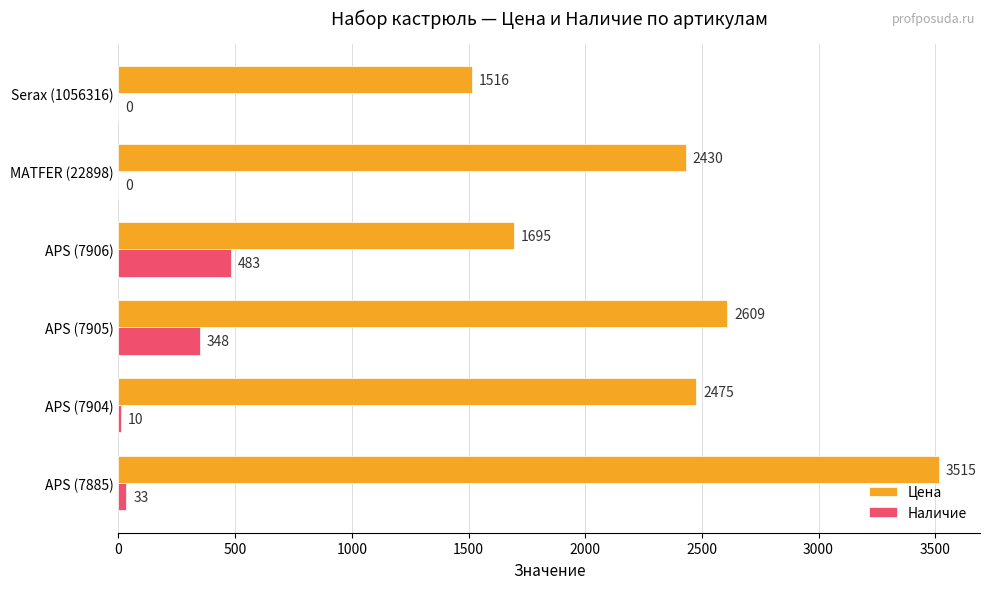

Between APS (7885) and APS (7906), which series saw the biggest shift?

Цена